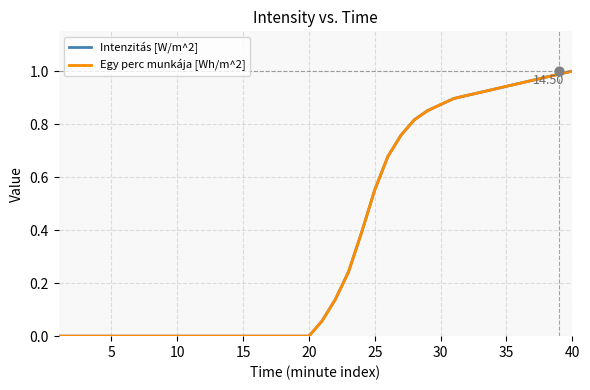

At how many categories does at least one series exceed 0?

20